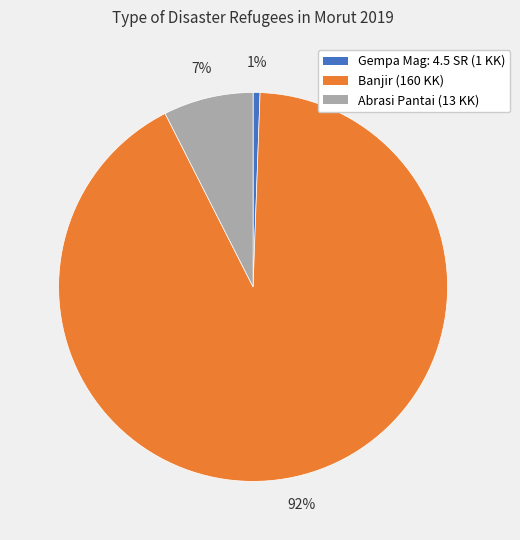

Is it true that Banjir is 86% of the pie?

False